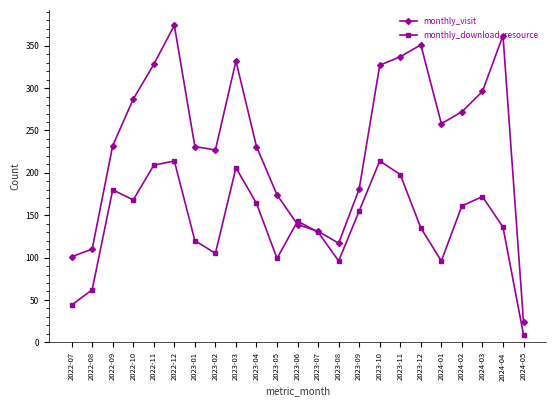

The monthly_visit series shows 374 at 2022-12. True or false?

True